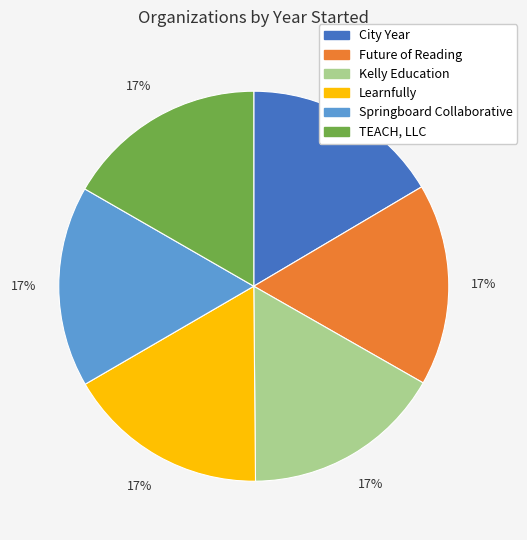

How many slices are in this pie chart?

6